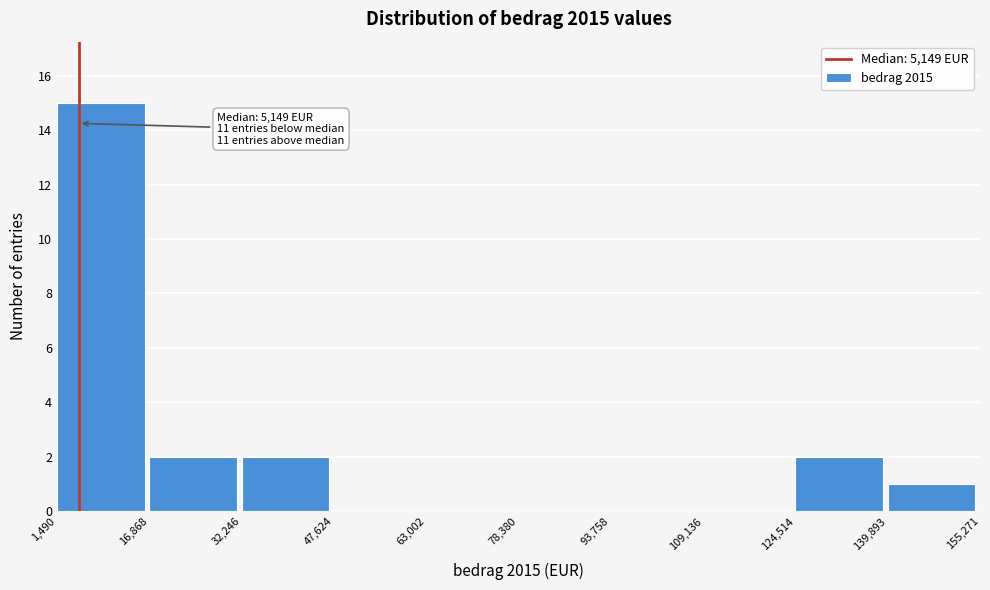

Which range on the x-axis has the tallest bar?

1,490 to 16,868